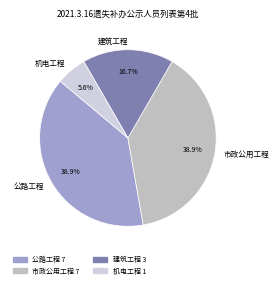

Count the number of slices in the pie.

4